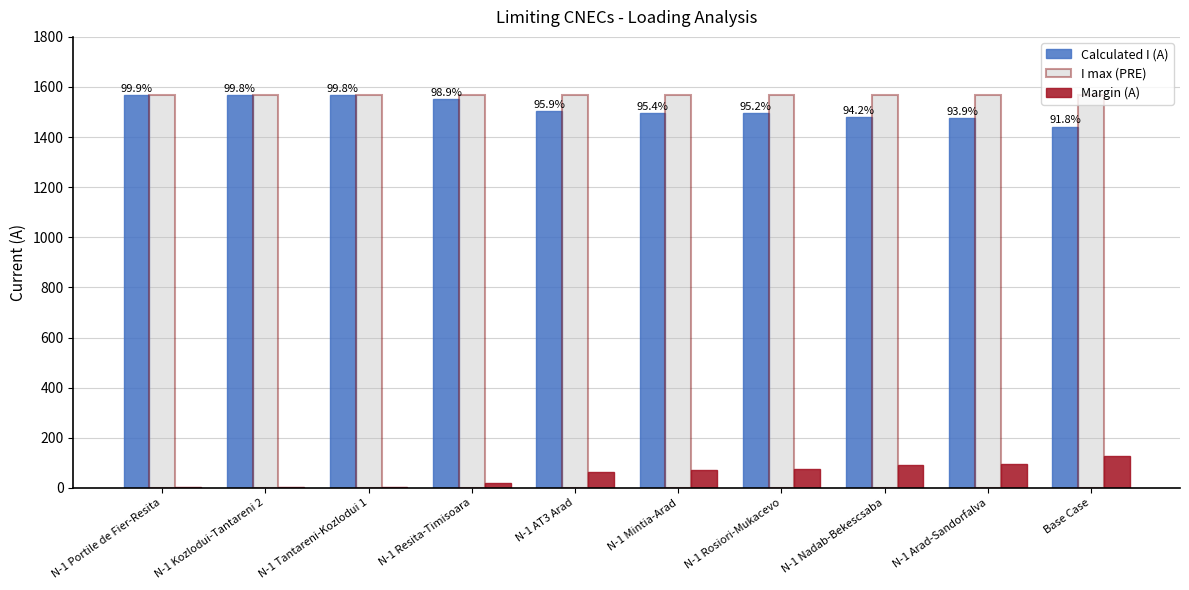

The value of Calculated I (A) at Base Case is 1442. True or false?

True